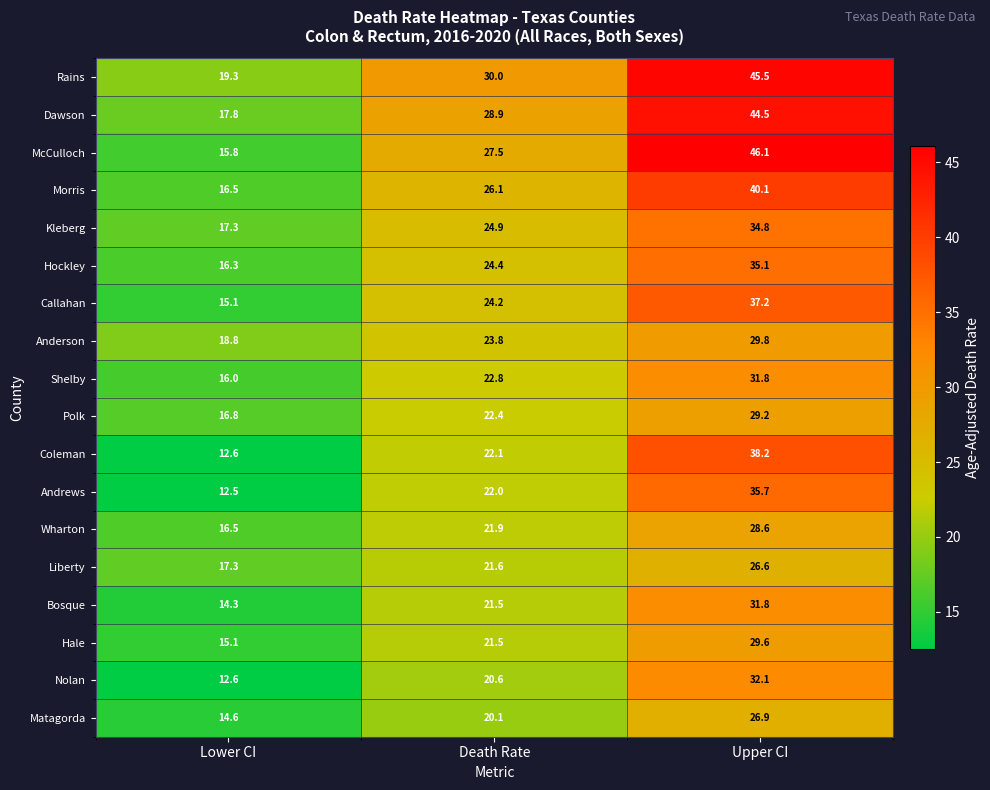

Which series has the largest total across all categories?

Rains